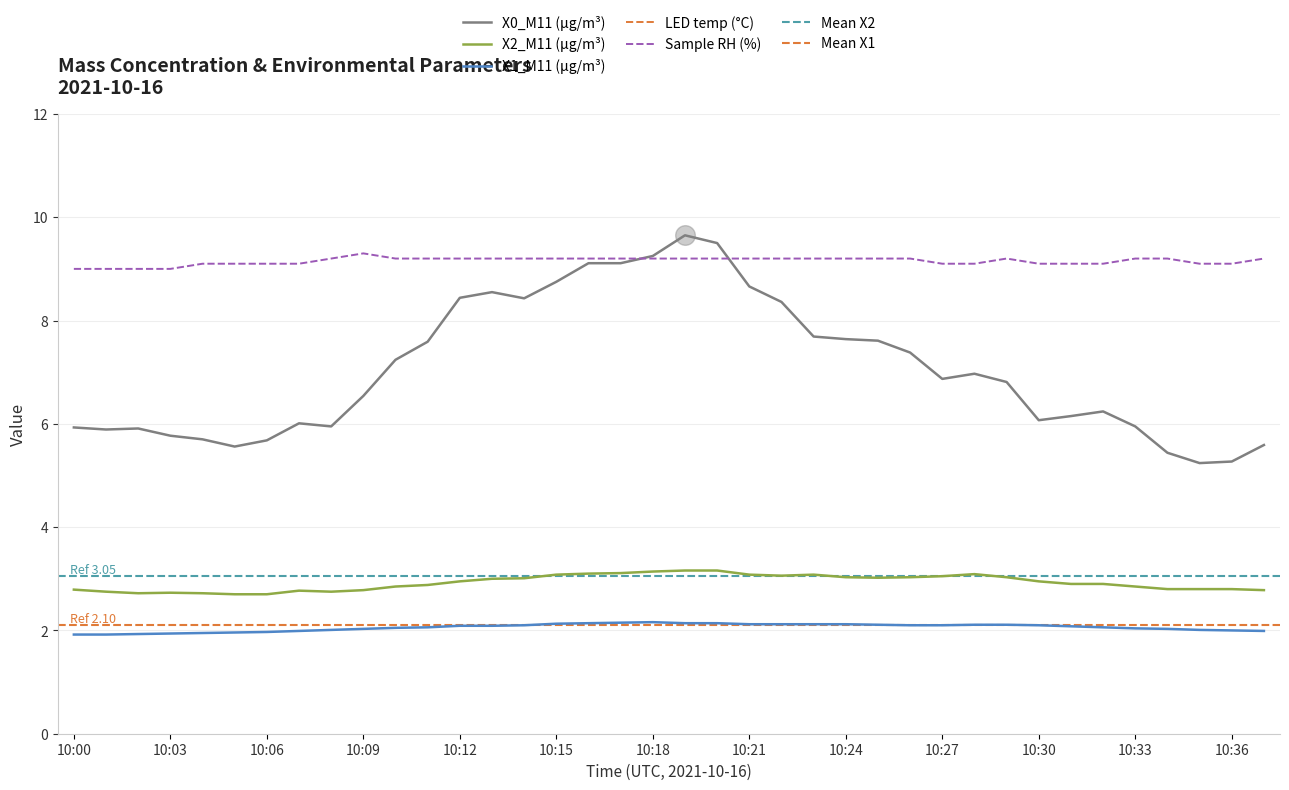

What is the maximum value for X1_M11 (μg/m³)?

2.2